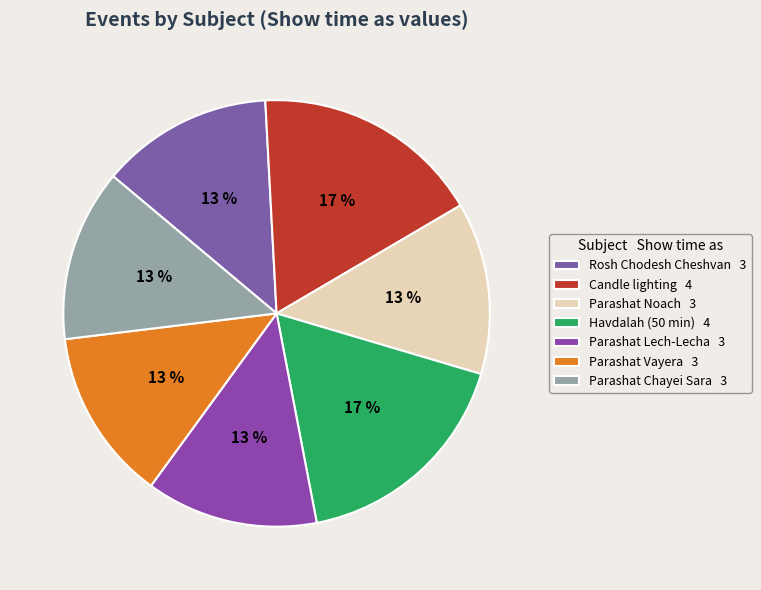

What percentage is the Parashat Lech-Lecha slice, to the nearest percent?

13%